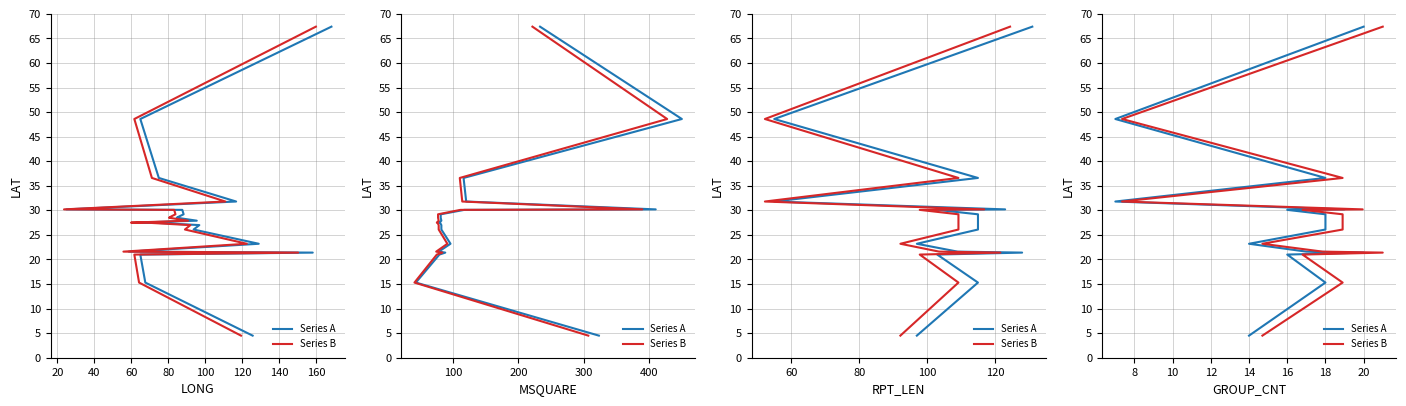

What is the total value across all series at 100?

46.4